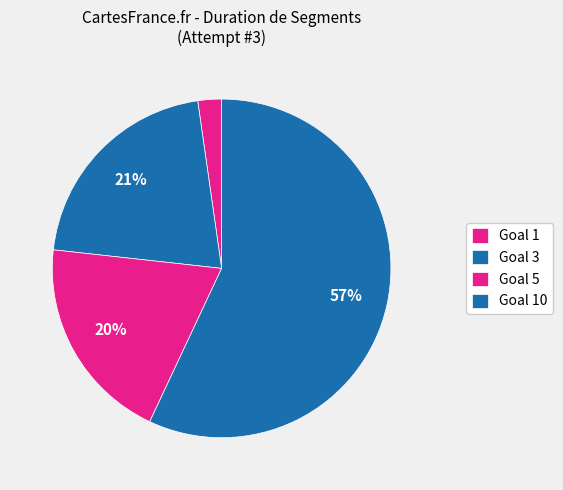

What percentage is the Goal 3 slice, to the nearest percent?

21%